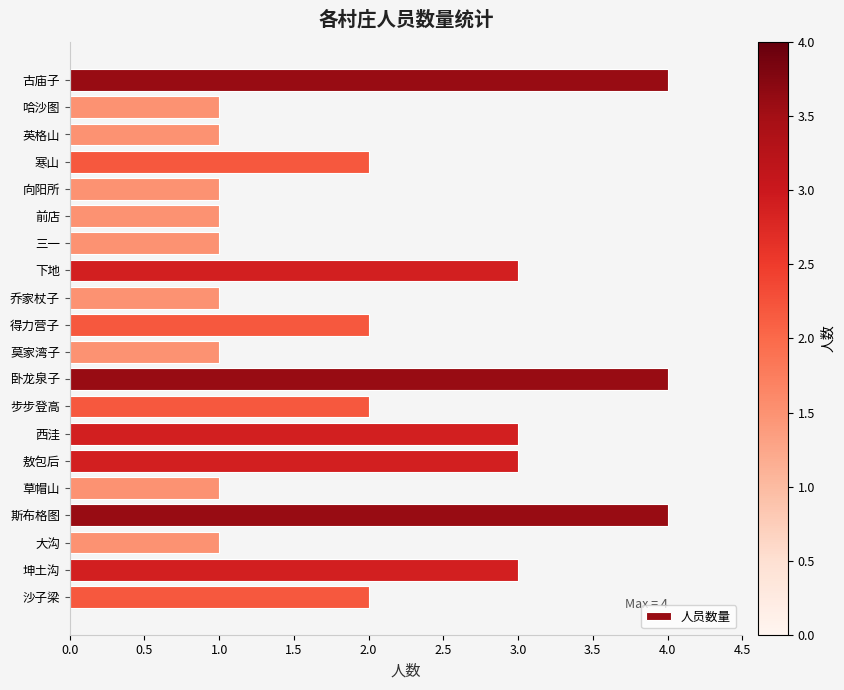

What position from the bottom is 坤土沟?

2